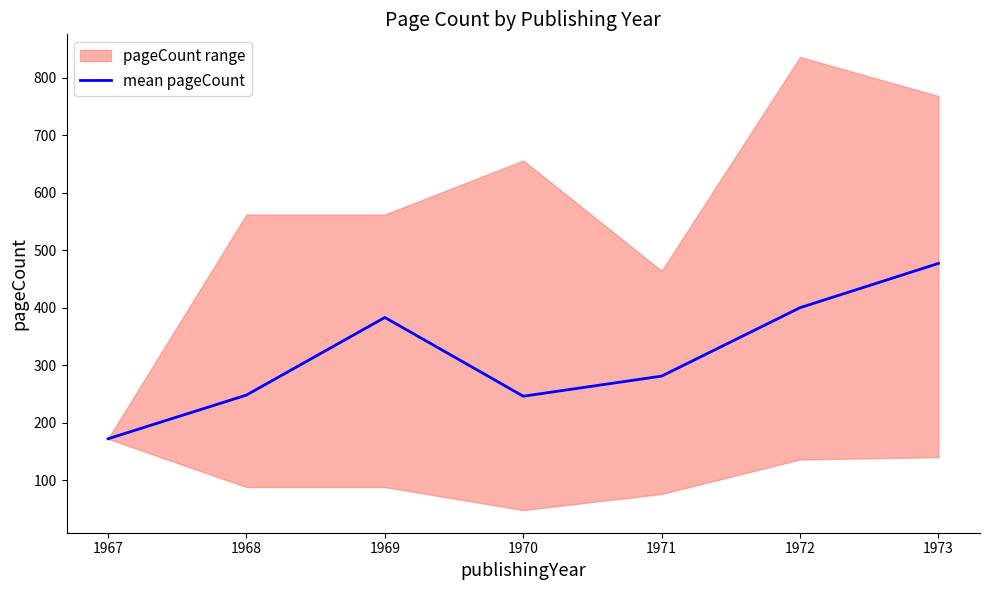

Where is mean pageCount nearest to the value 324?

1971